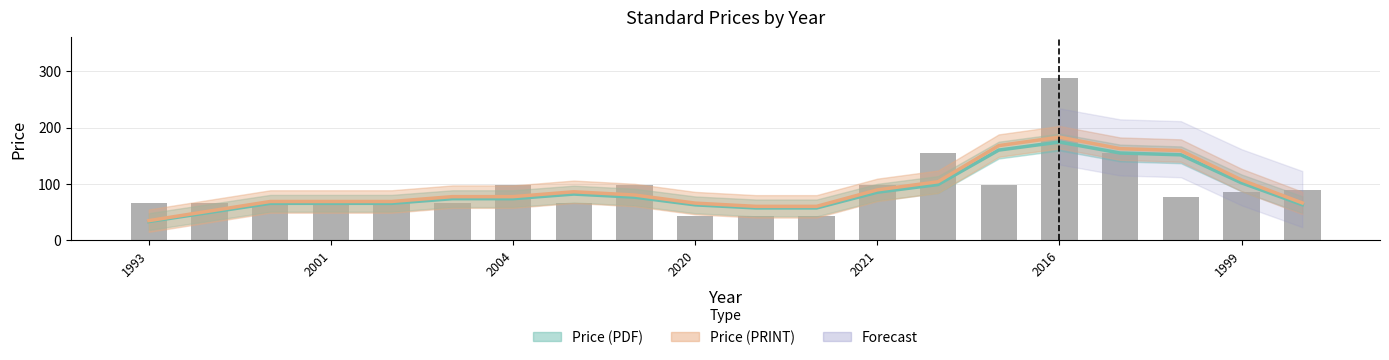

At which category does the chart reach its minimum across all series?

1993